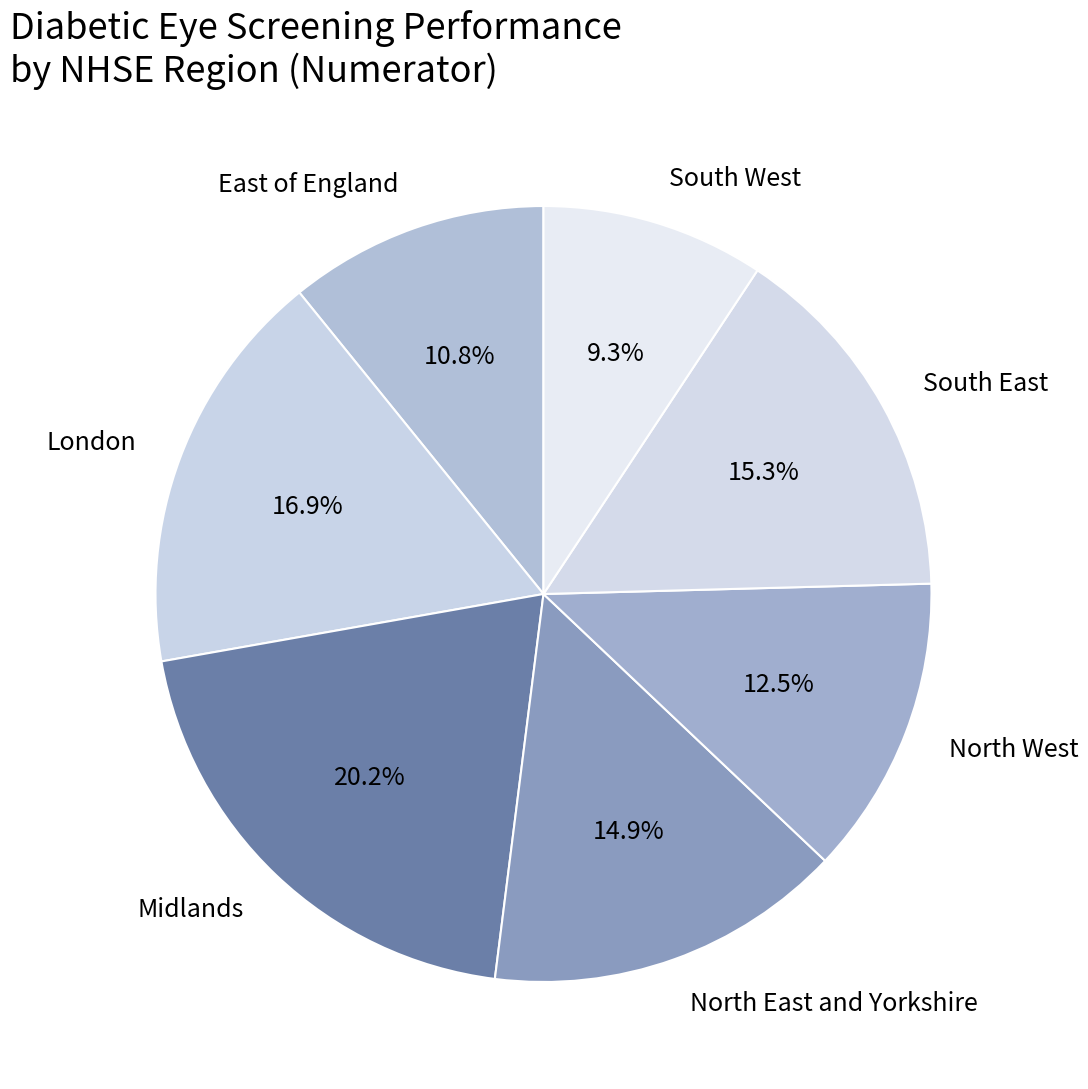

Count the number of slices in the pie.

7